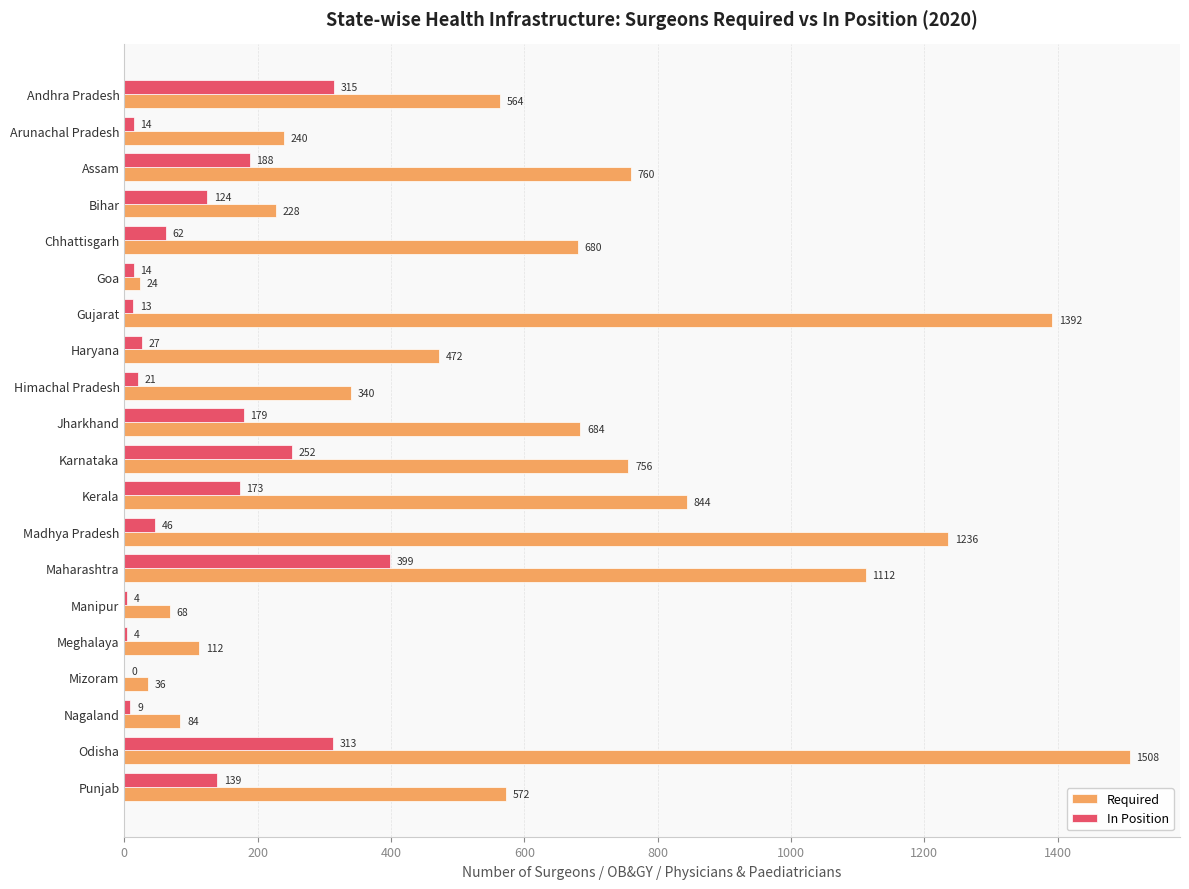

What is the sum of all In Position values?

2296